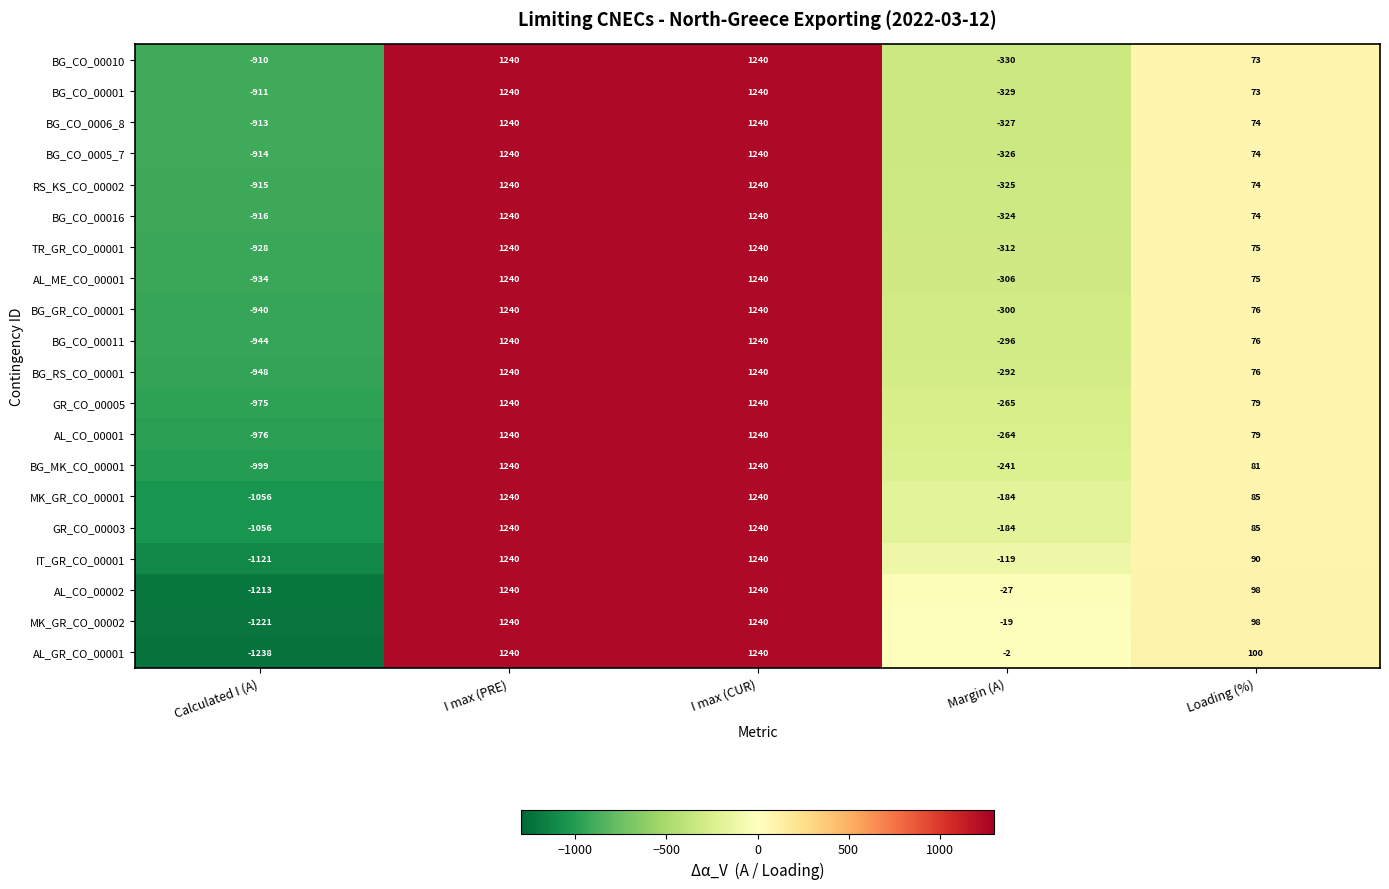

Where is IT_GR_CO_00001 nearest to the value 59?

Loading (%)